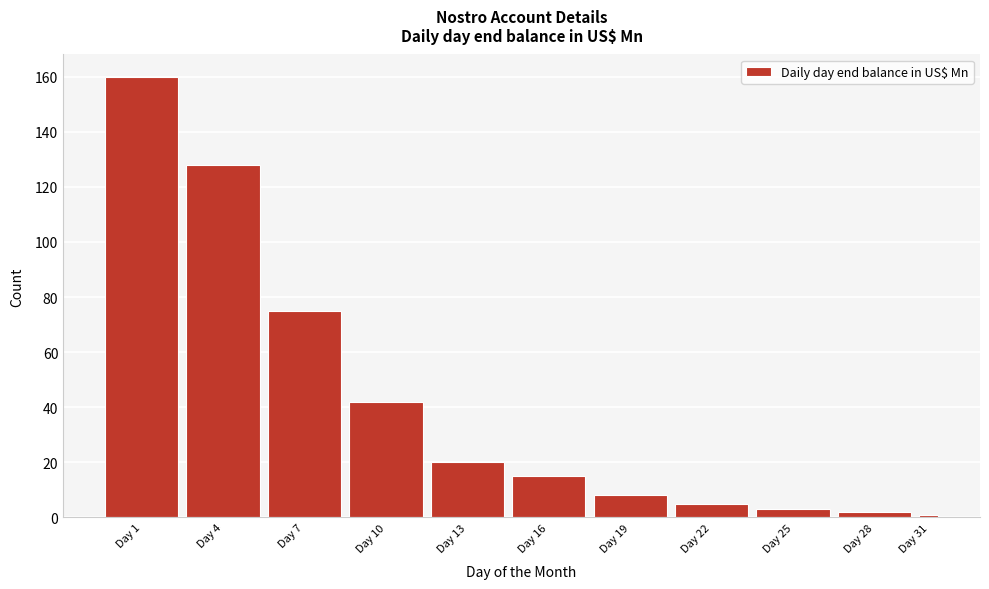

Reading left to right, list all the values displayed in this chart.

Day 1=160	Day 4=128	Day 7=75	Day 10=42	Day 13=20	Day 16=15	Day 19=8	Day 22=5	Day 25=3	Day 28=2	Day 31=1